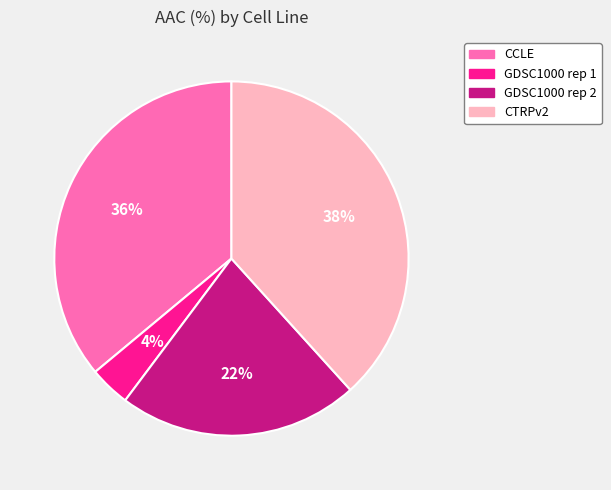

Is there a majority slice in this chart?

No